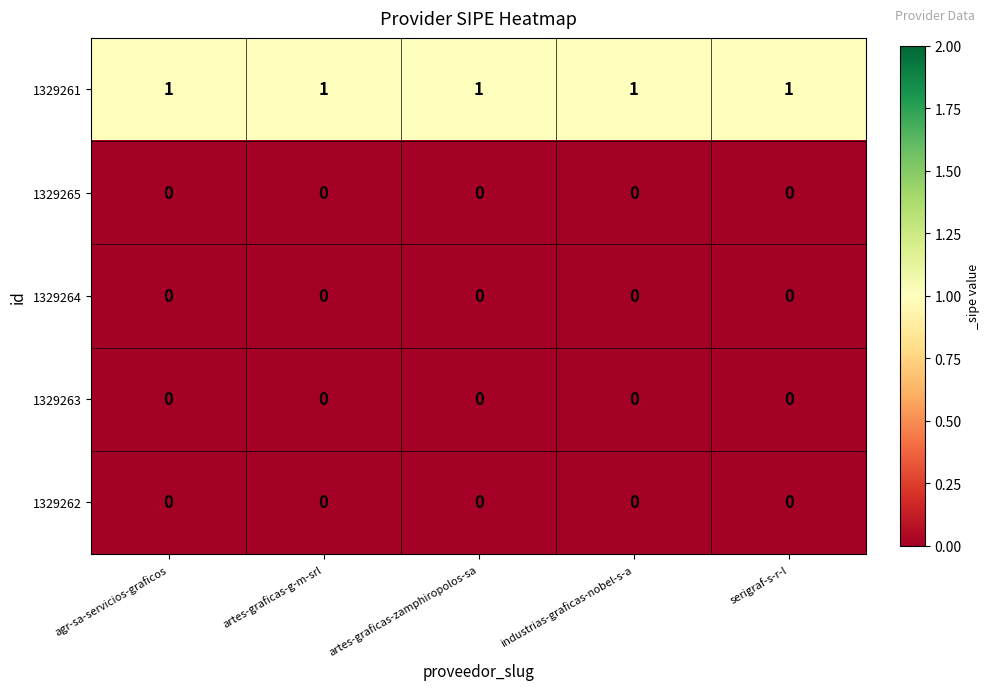

True or false: 1329265 has a value of 0 at serigraf-s-r-l.

True